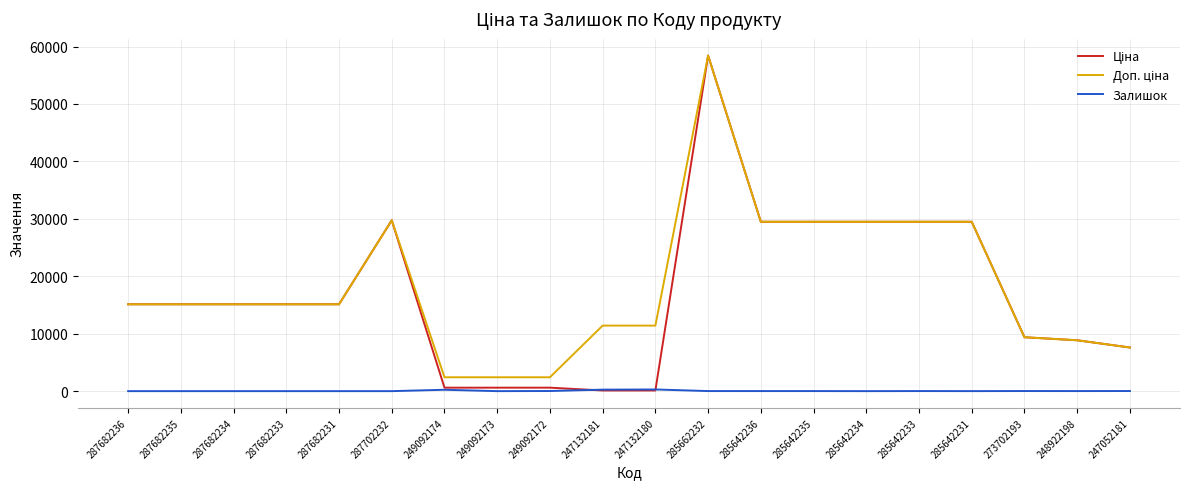

At how many categories does at least one series exceed 8082?

16